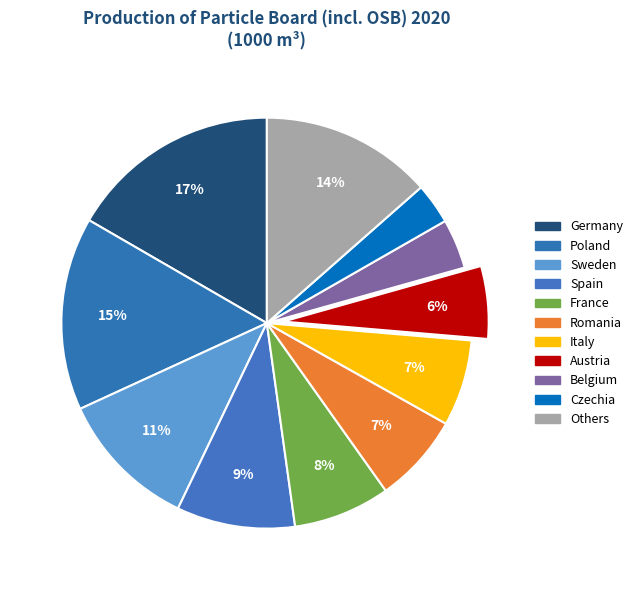

Which slice is the smallest?

Czechia